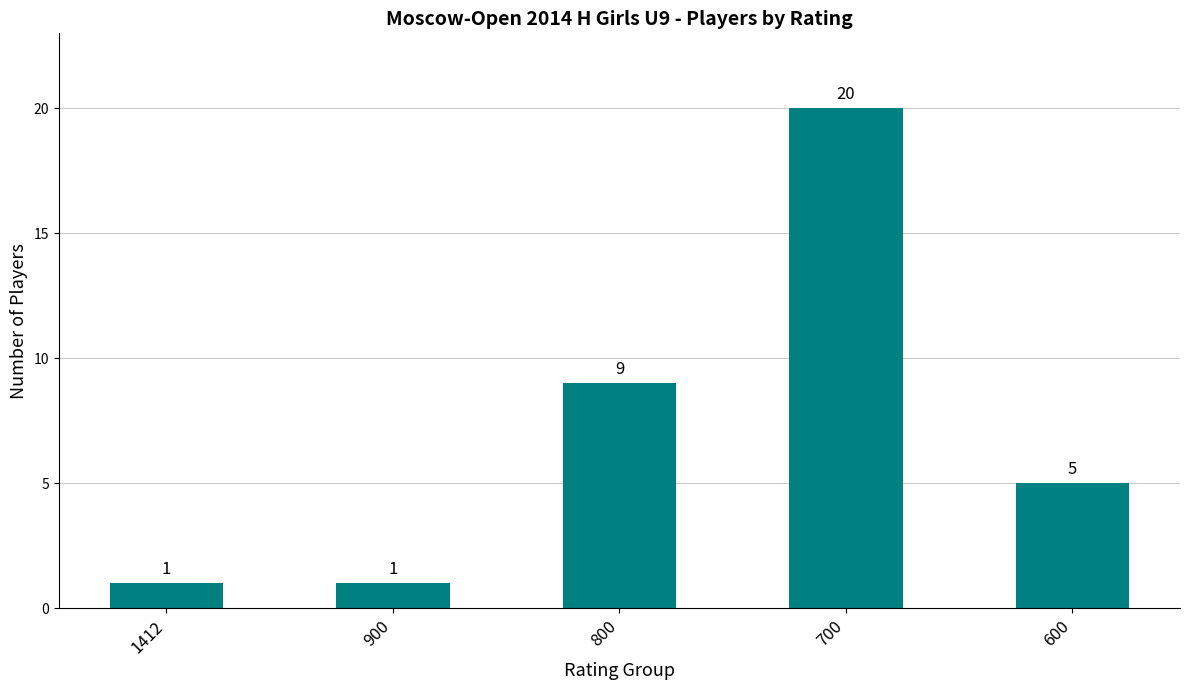

What is the value of the 5th bar from the left?

5